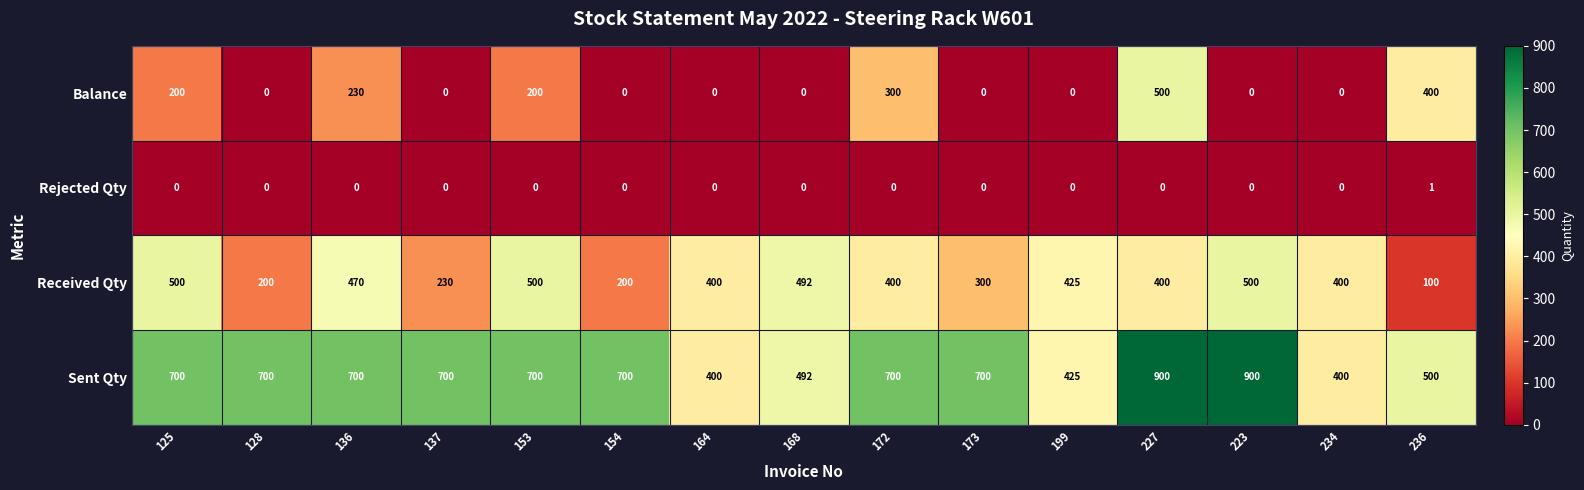

What is the sum of the Sent Qty values at 234 and 164?

800